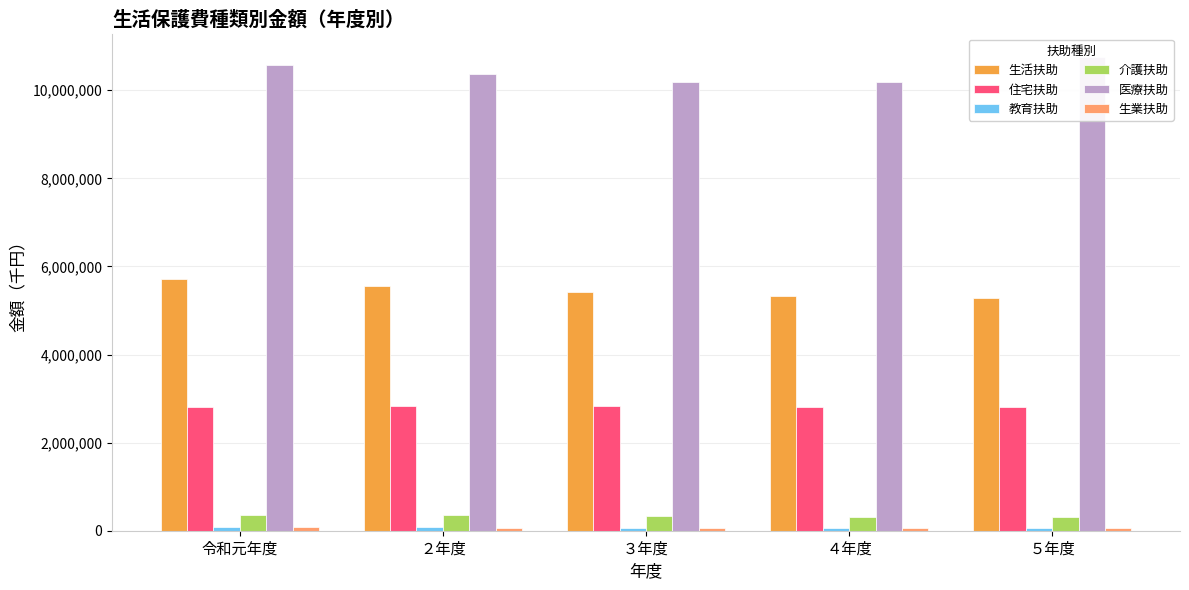

How many bars are there in each group?

6